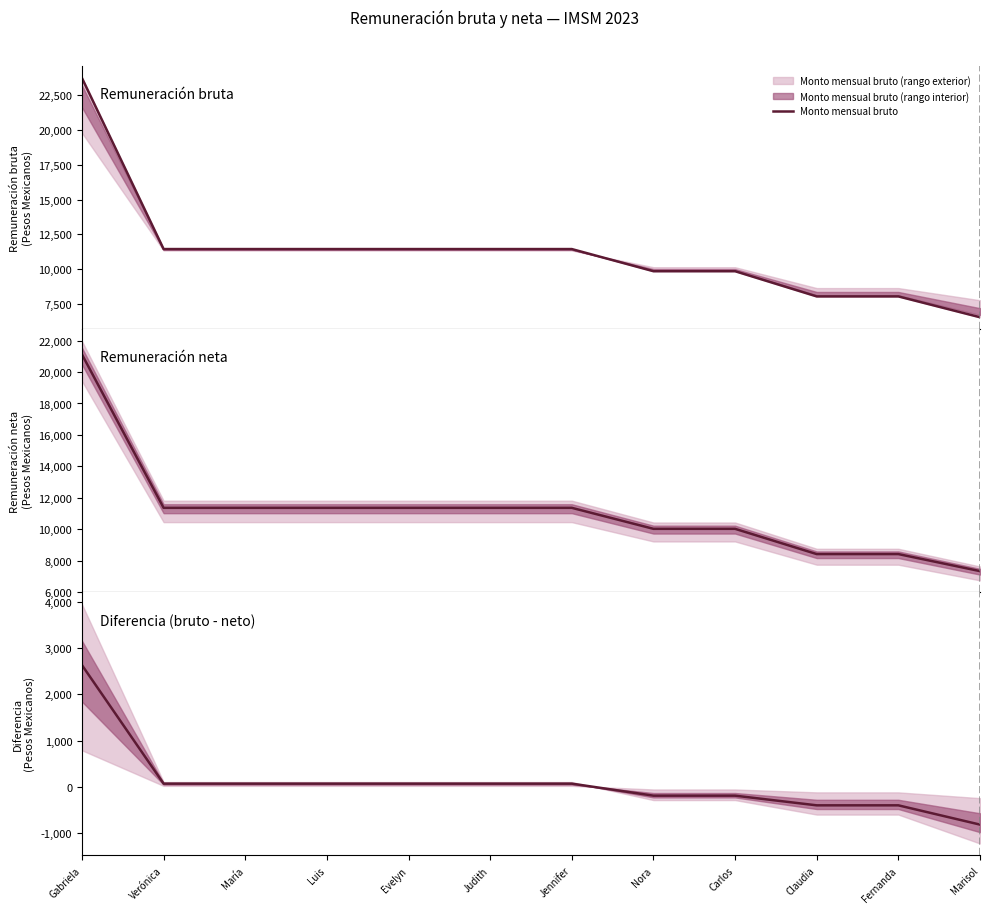

At which label does Diferencia bruto - neto reach its minimum?

Marisol